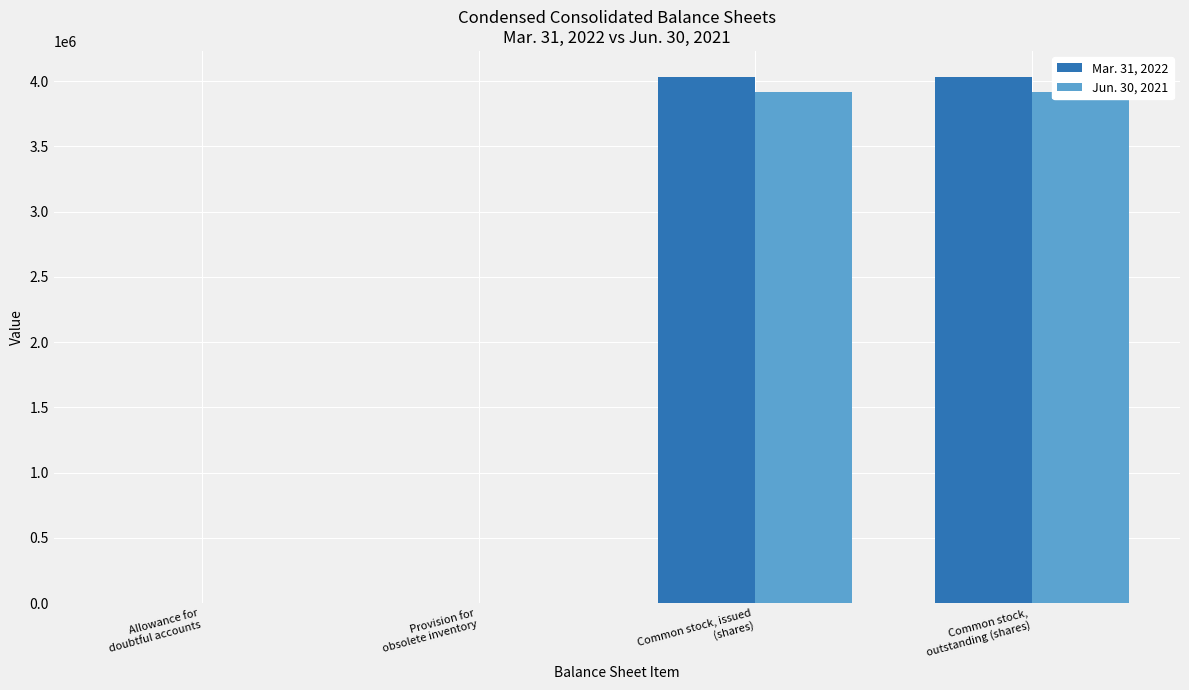

What is the total value across all series at Common stock,
outstanding (shares)?

7942235